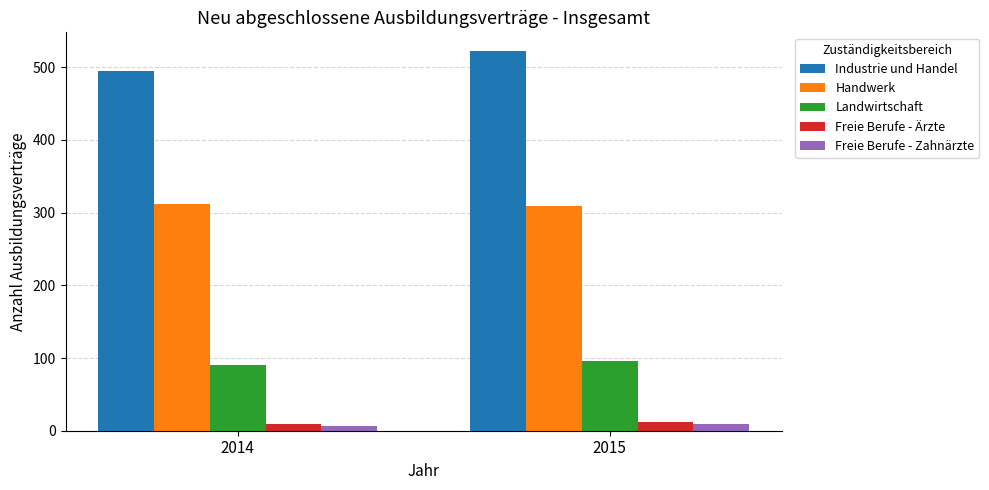

What is the sum of all Handwerk values?

621